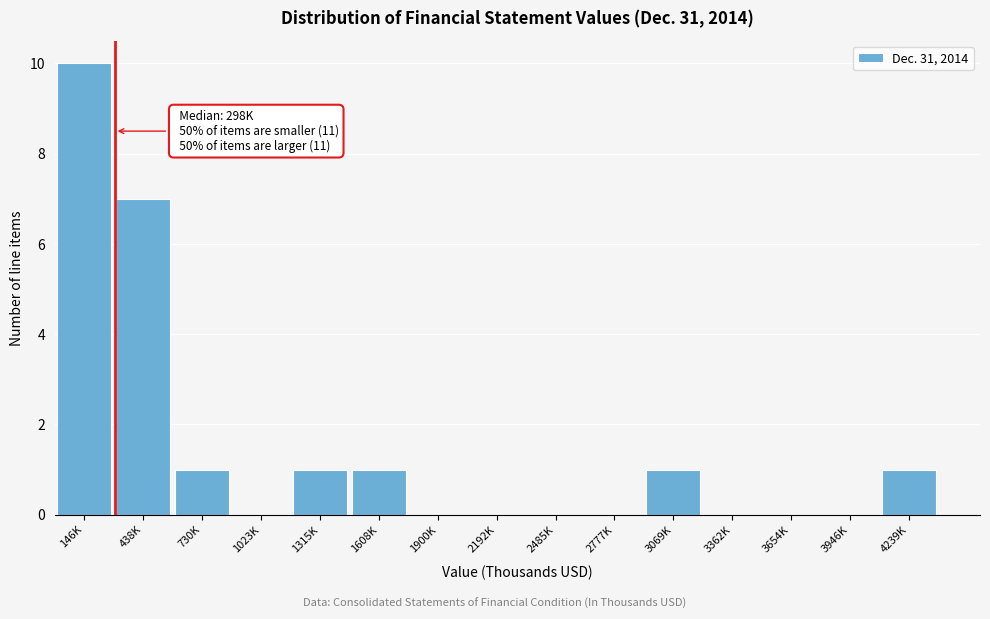

Reading left to right, what are all the values shown in this chart?

146K=10	438K=7	730K=1	1023K=0	1315K=1	1608K=1	1900K=0	2192K=0	2485K=0	2777K=0	3069K=1	3362K=0	3654K=0	3946K=0	4239K=1